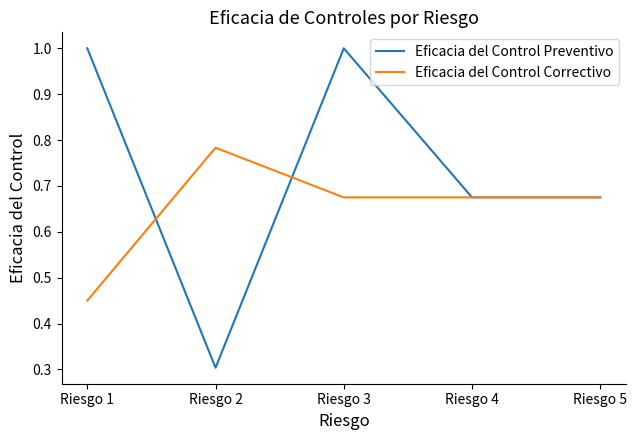

Between which two adjacent categories do Eficacia del Control Correctivo and Eficacia del Control Preventivo first intersect?

Riesgo 1 and Riesgo 2